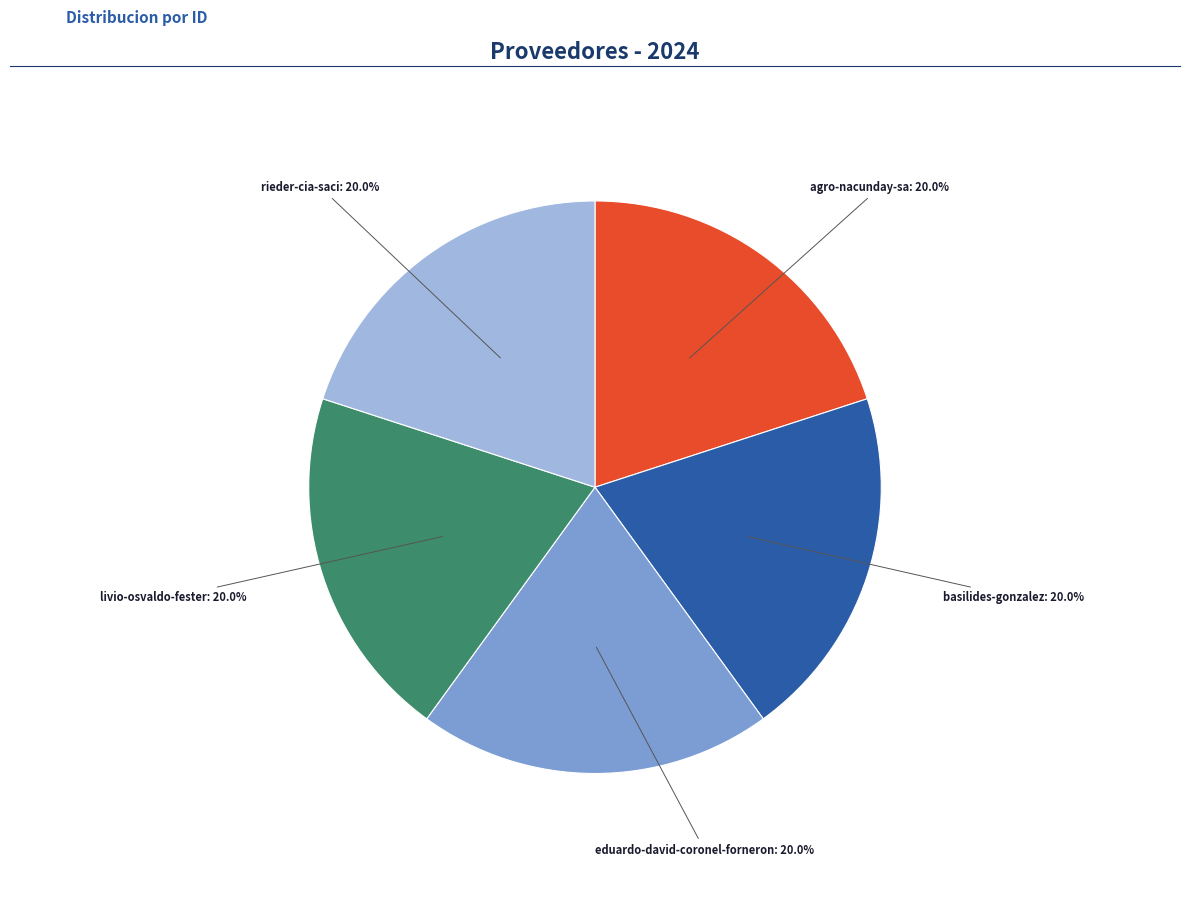

Does any single category account for the majority?

No